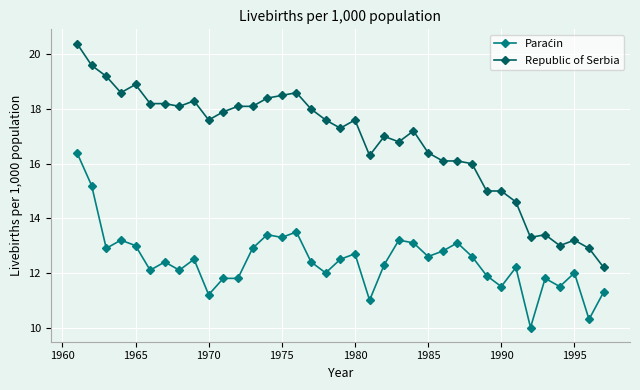

True or false: Republic of Serbia has more than 0 points higher than both neighbors.

True